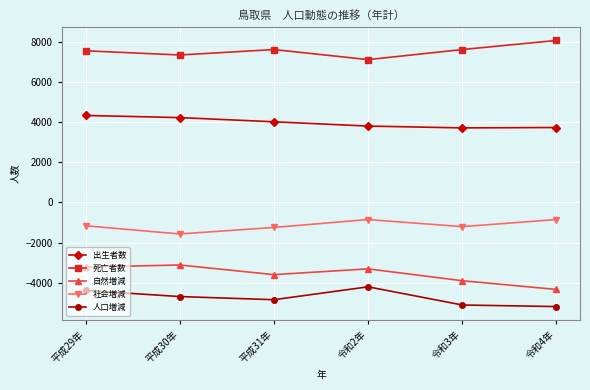

True or false: 社会増減 and 自然増減 cross at least once.

False